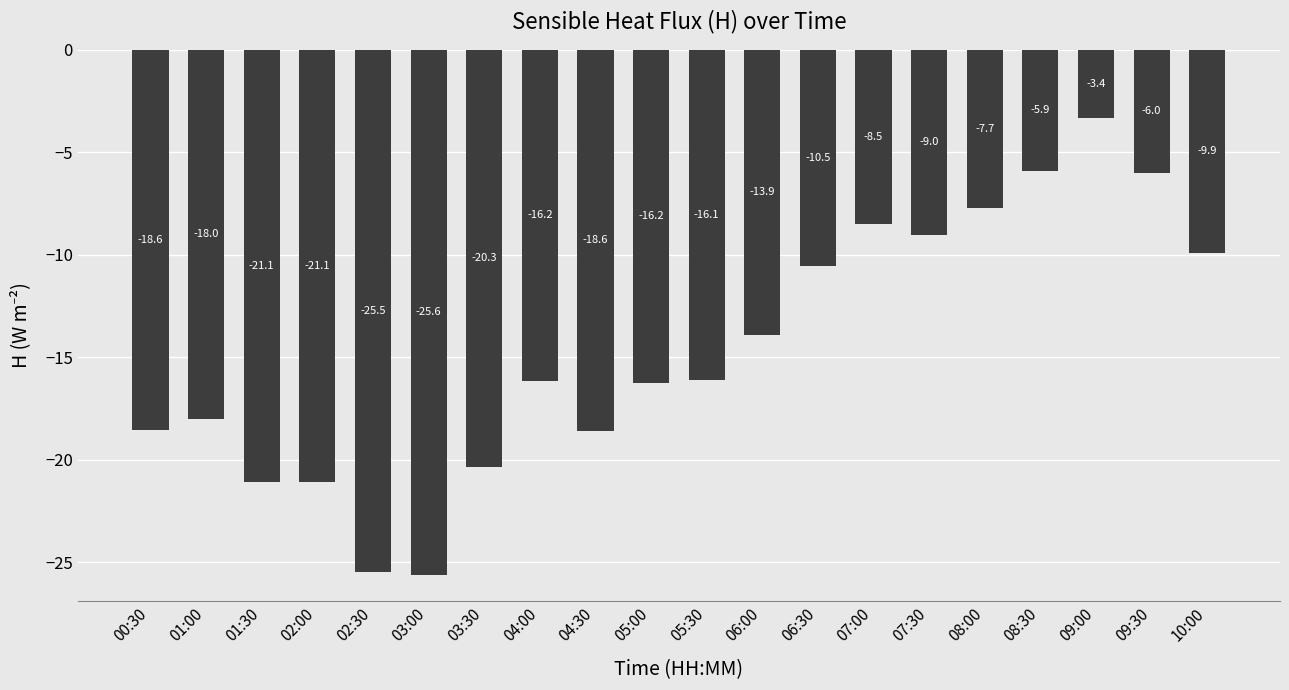

Does the chart contain any negative values?

Yes